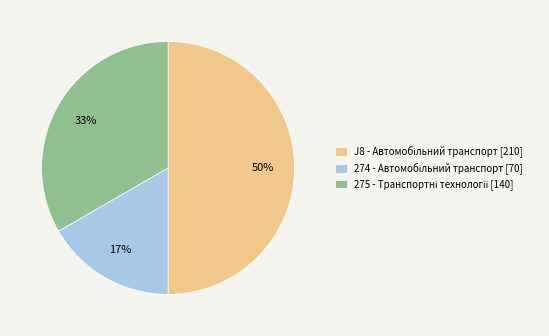

To the nearest percent, what is the difference between the largest and smallest slice percentages?

33%